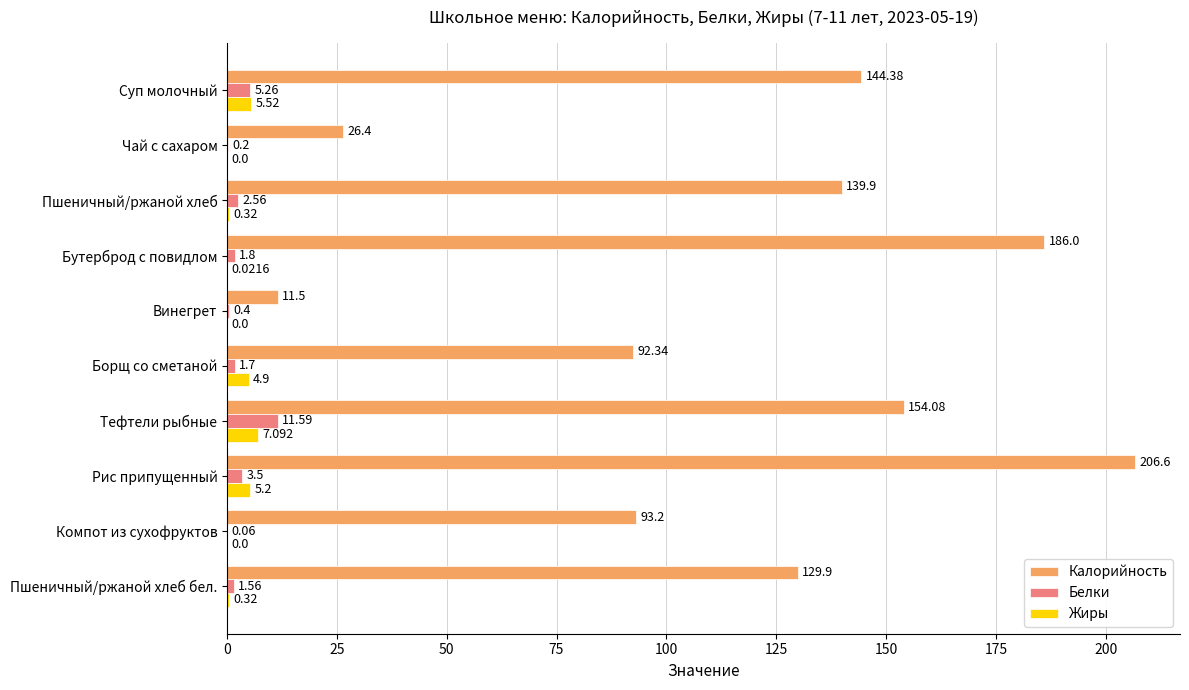

At which label is Калорийность closest to 109?

Компот из сухофруктов